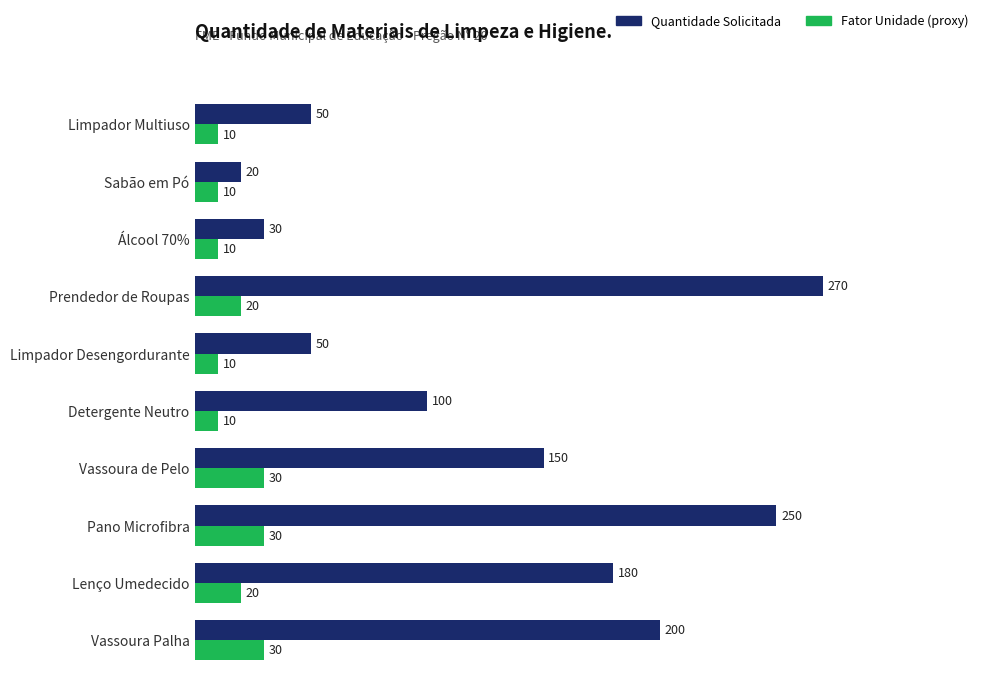

The value of Quantidade Solicitada at Prendedor de Roupas is 170. True or false?

False